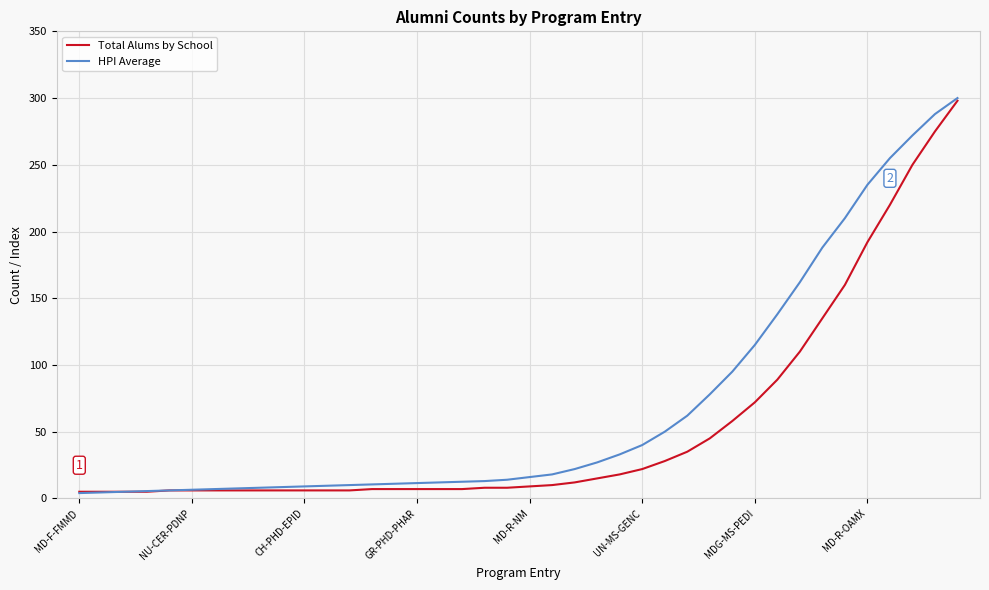

Rank the series by their average value, from lowest to highest.

Total Alums by School, HPI Average